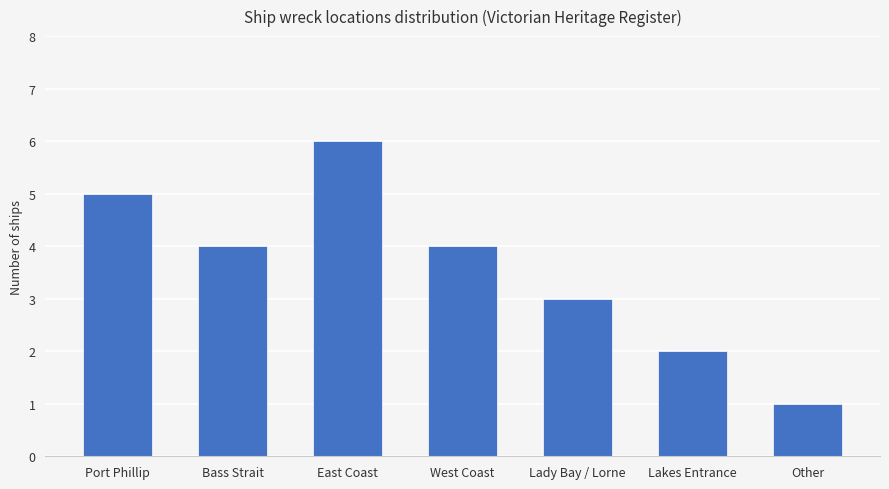

What is the change in value from Port Phillip to Lakes Entrance?

-3